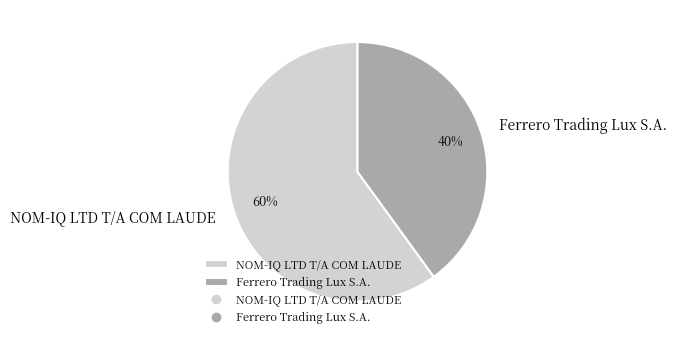

Between NOM-IQ LTD T/A COM LAUDE and Ferrero Trading Lux S.A., which is larger?

NOM-IQ LTD T/A COM LAUDE